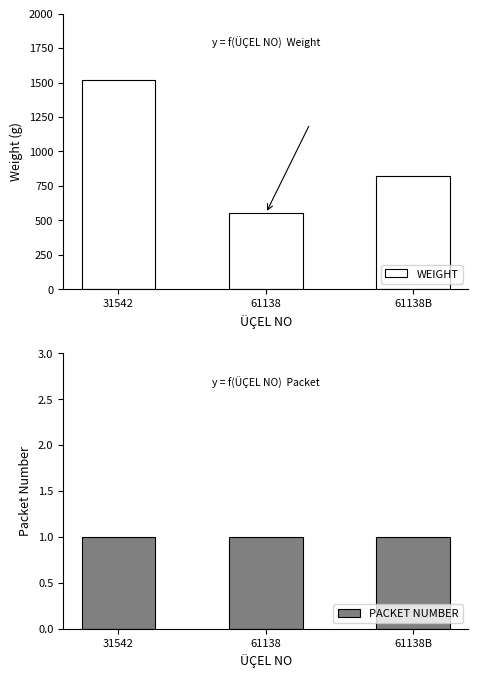

Between 31542 and 61138, which series saw the biggest shift?

WEIGHT